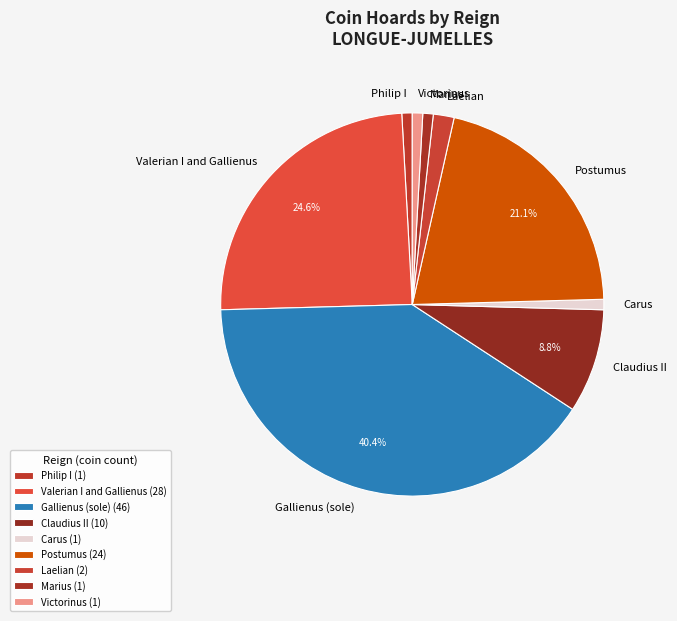

True or false: Marius accounts for 1% of the total.

True